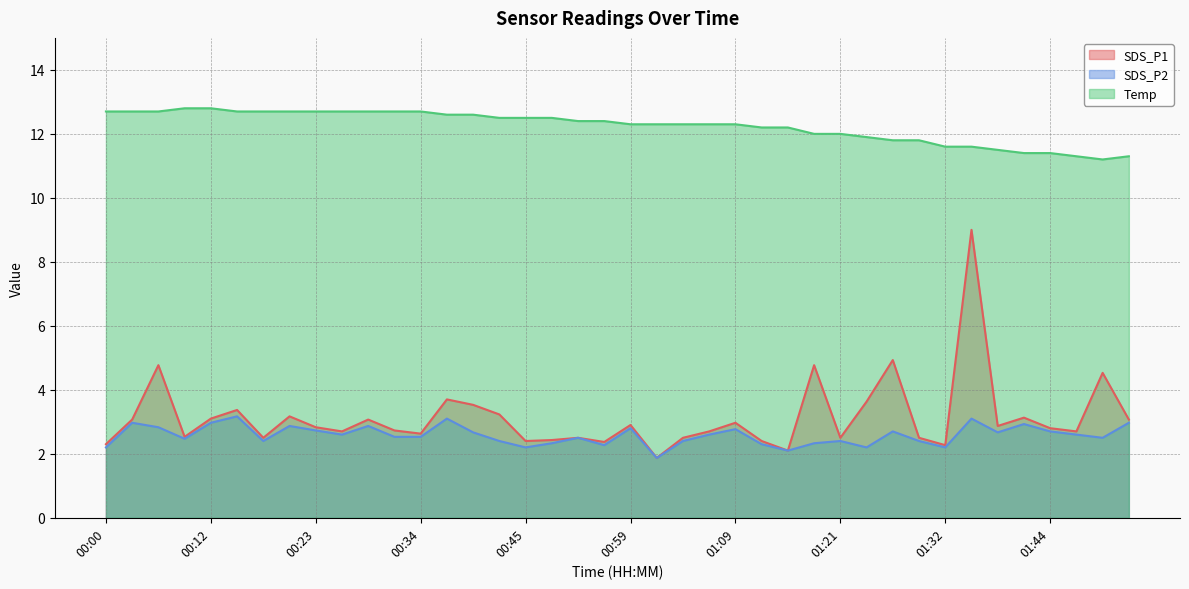

Count the number of data series in this chart.

3